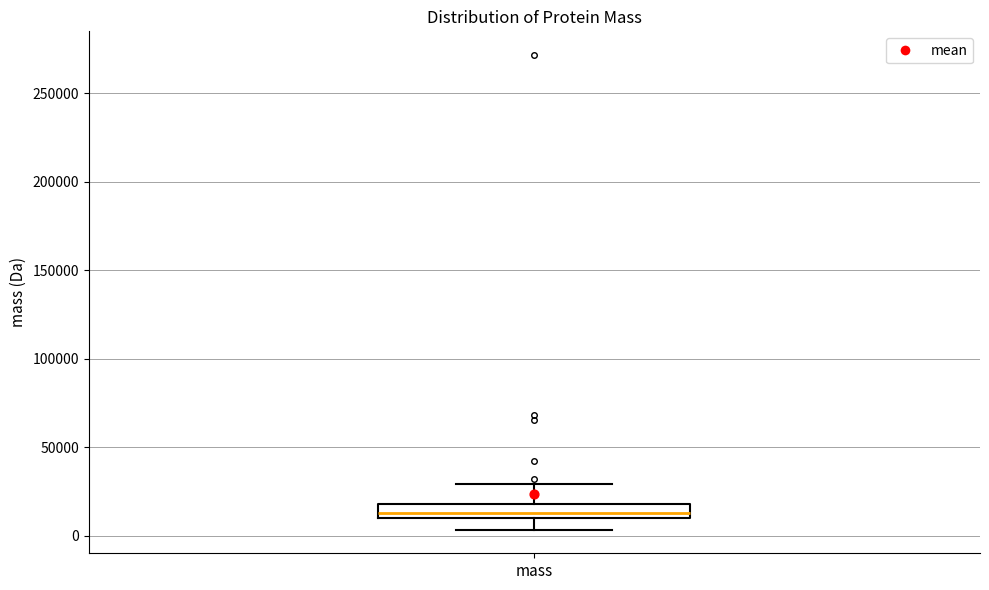

Transcribe this box plot: give where the median line is, the range the box spans, and where the two whiskers end, as read against the y-axis. The values are not printed on the chart, so give them approximately, as read against the axis.

median 15000, box 10000 to 20000, whiskers 5000 to 30000